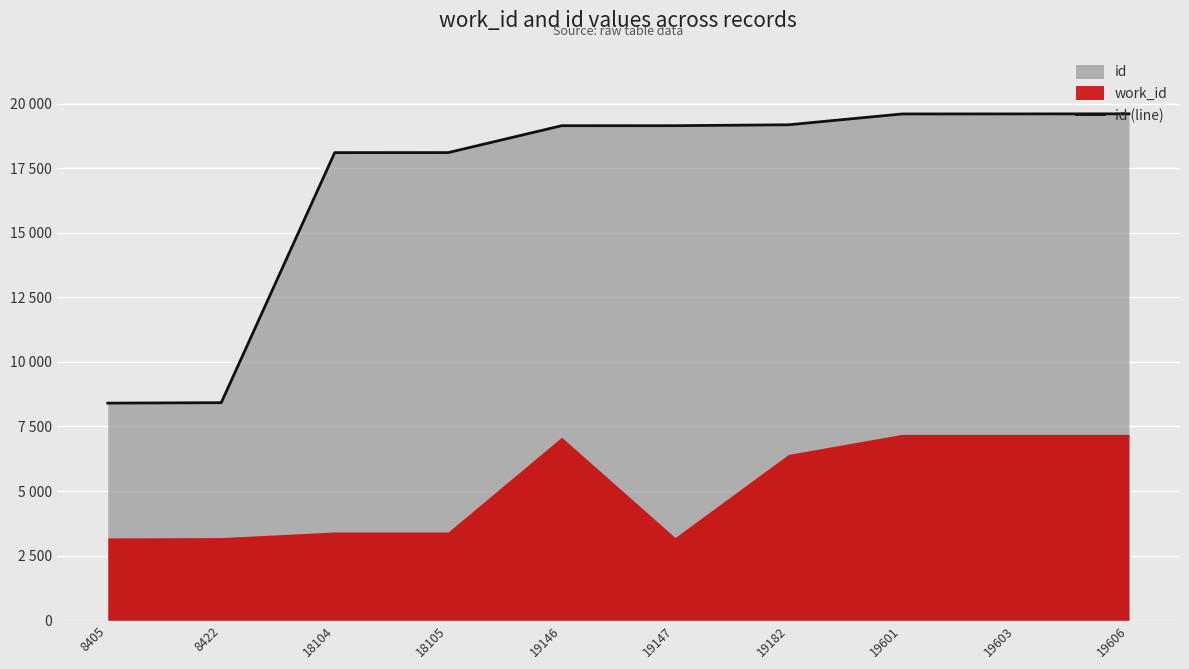

How many lines are shown in the chart?

1